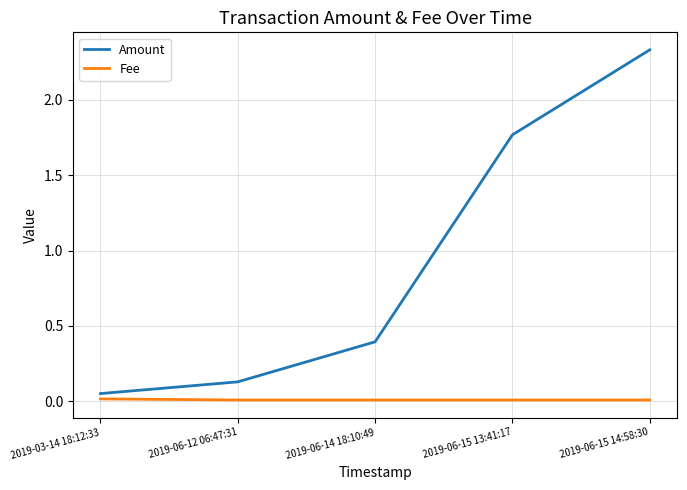

What are all the series names shown in the legend?

Amount, Fee